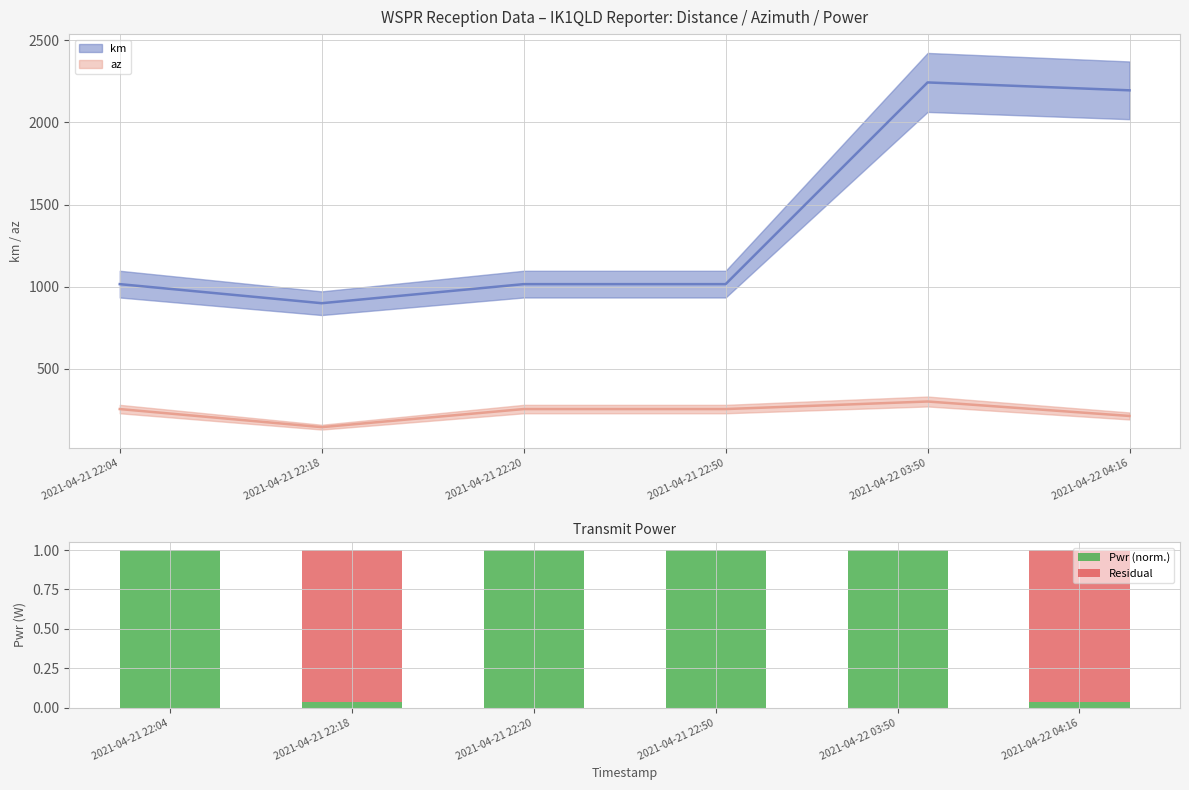

What is the difference between the Residual values at 2021-04-21 22:04 and 2021-04-22 04:16?

1.0